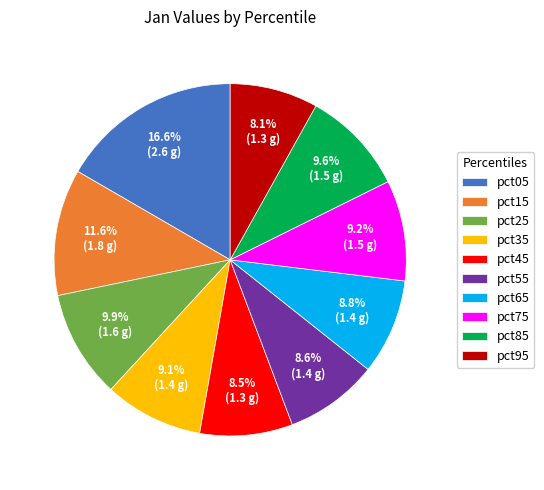

What portion of the pie excludes pct85?

90.4%